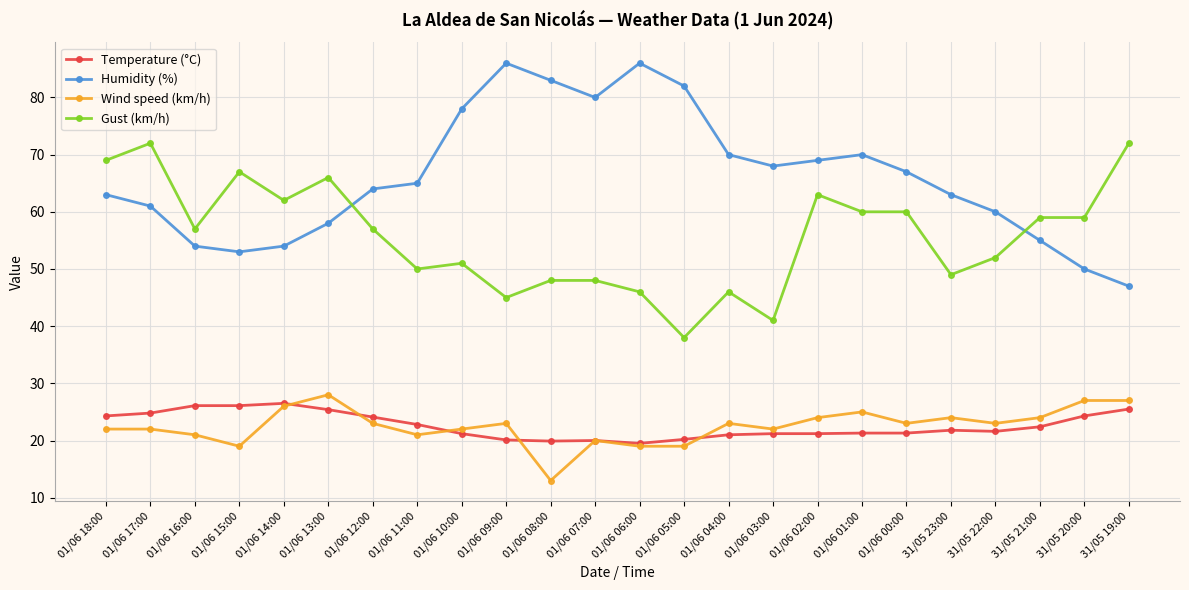

True or false: Humidity (%) has a value of 86.0 at 01/06 06:00.

True